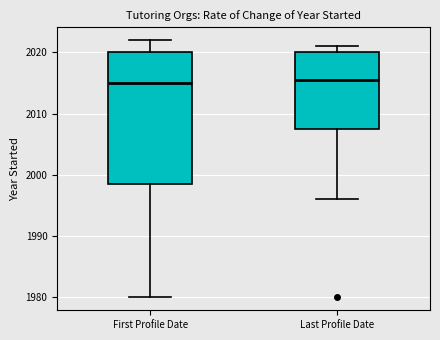

Reading left to right, transcribe this box plot: for each box, give where its median line is, the range the box spans, and where its two whiskers end, as read against the y-axis. The values are not printed on the chart, so give them approximately, as read against the axis.

First Profile Date: median 2015, box 1999 to 2020, whiskers 1980 to 2022
Last Profile Date: median 2016, box 2008 to 2020, whiskers 1996 to 2021